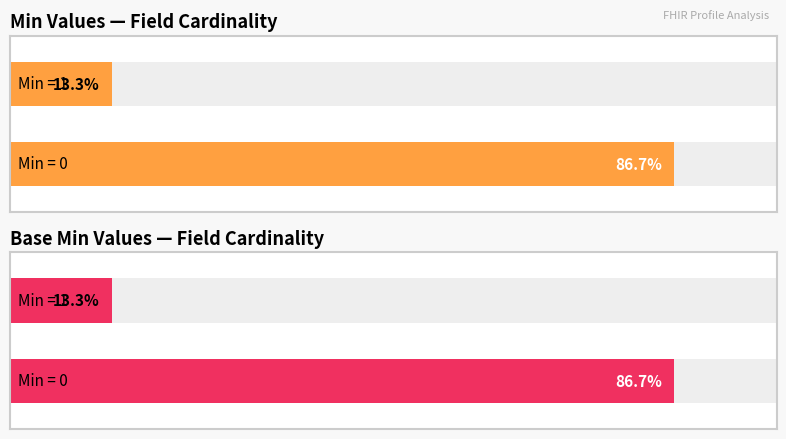

Is it true that Base Min equals 0 at 30?

False